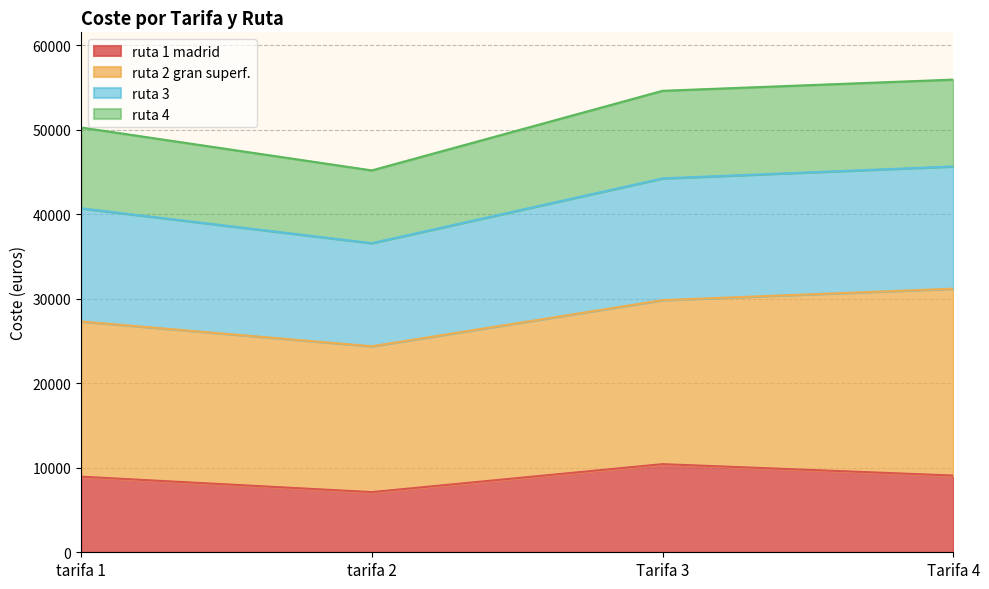

What is the highest value of the ruta 1 madrid series?

10429.6